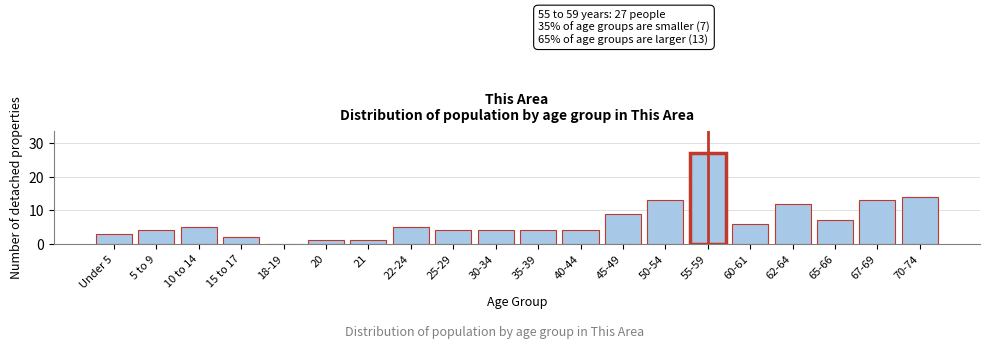

Reading left to right, list all the values displayed in this chart.

Under 5=3	5 to 9=4	10 to 14=5	15 to 17=2	18-19=0	20=1	21=1	22-24=5	25-29=4	30-34=4	35-39=4	40-44=4	45-49=9	50-54=13	55-59=27	60-61=6	62-64=12	65-66=7	67-69=13	70-74=14